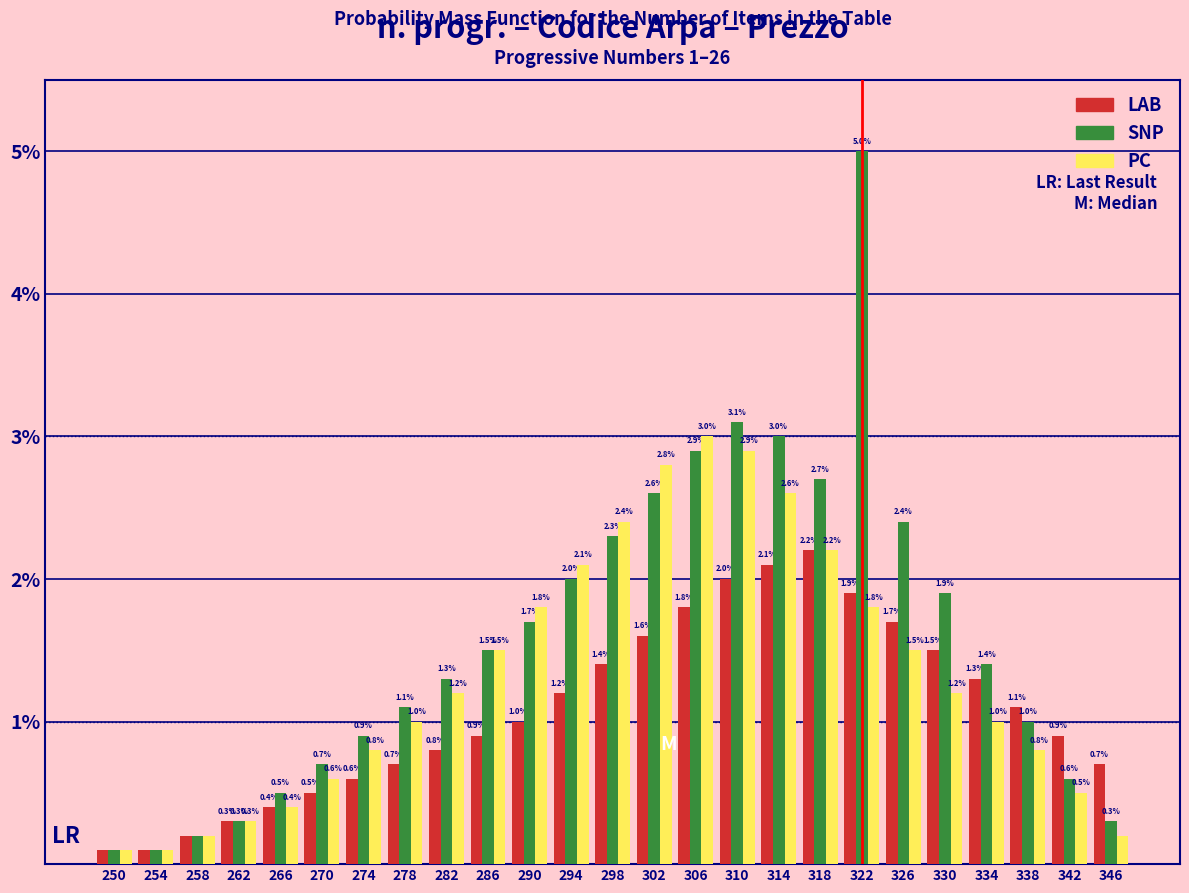

Reading right to left, list all the values displayed in this chart.

LAB: 0.7	0.9	1.1	1.3	1.5	1.7	1.9	2.2	2.1	2.0	1.8	1.6	1.4	1.2	1.0	0.9	0.8	0.7	0.6	0.5	0.4	0.3	0.2	0.1	0.1
SNP: 0.3	0.6	1.0	1.4	1.9	2.4	5.0	2.7	3.0	3.1	2.9	2.6	2.3	2.0	1.7	1.5	1.3	1.1	0.9	0.7	0.5	0.3	0.2	0.1	0.1
PC: 0.2	0.5	0.8	1.0	1.2	1.5	1.8	2.2	2.6	2.9	3.0	2.8	2.4	2.1	1.8	1.5	1.2	1.0	0.8	0.6	0.4	0.3	0.2	0.1	0.1